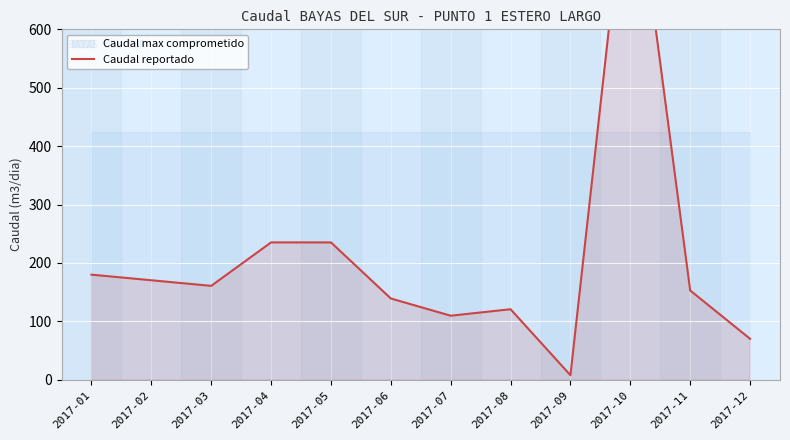

List the labels in order of value, smallest first.

2017-09, 2017-12, 2017-07, 2017-08, 2017-06, 2017-11, 2017-03, 2017-02, 2017-01, 2017-04, 2017-05, 2017-10